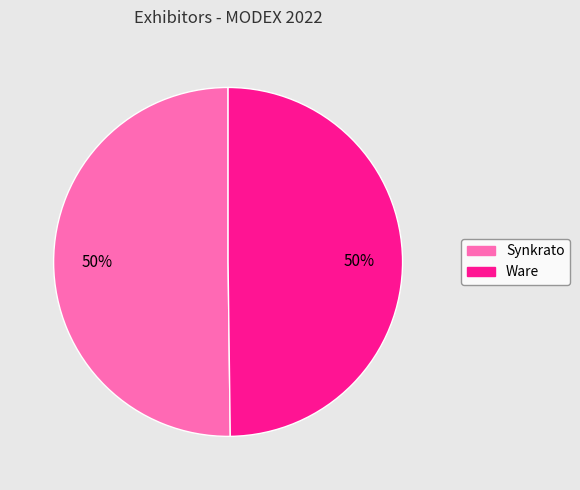

What is the ratio of the value at Ware to the value at Synkrato?

1.0